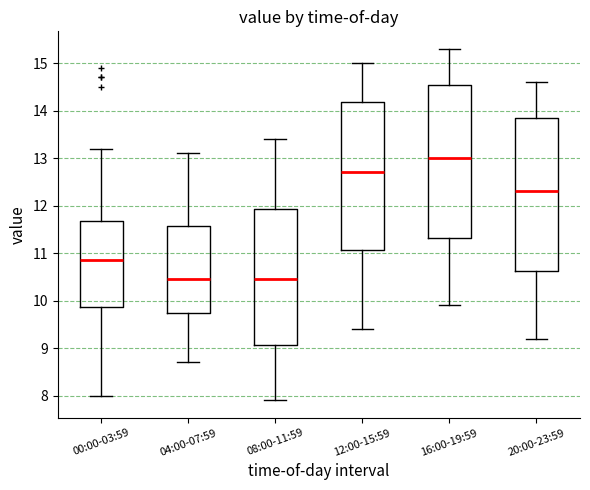

Where does the upper whisker of the box for 12:00-15:59 end on the y-axis? The values are not printed on the chart, so give them approximately, as read against the axis.

15.0